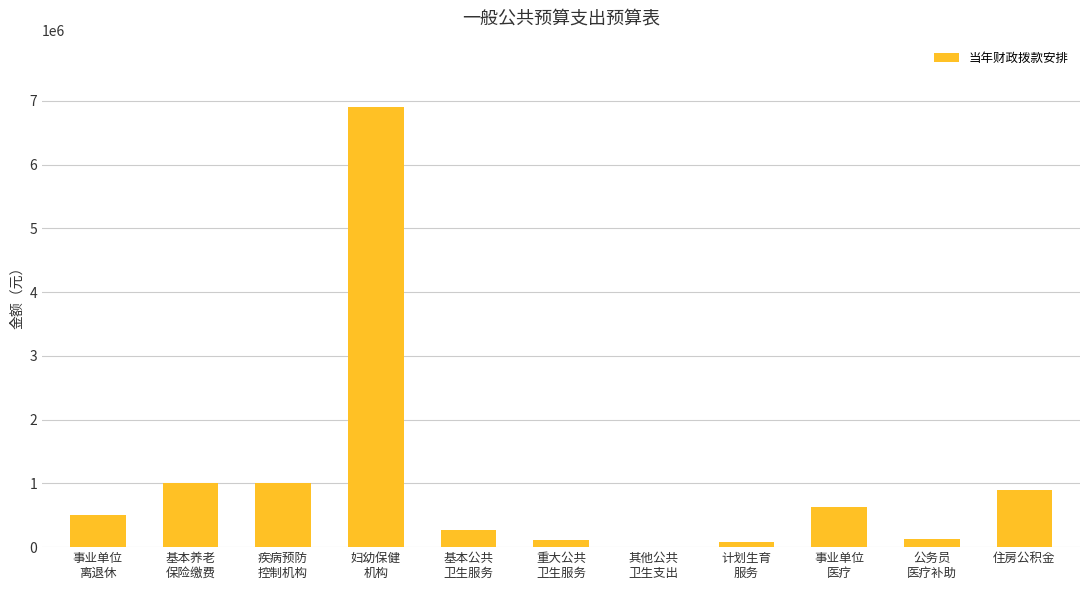

What is the greatest value displayed?

6908653.6